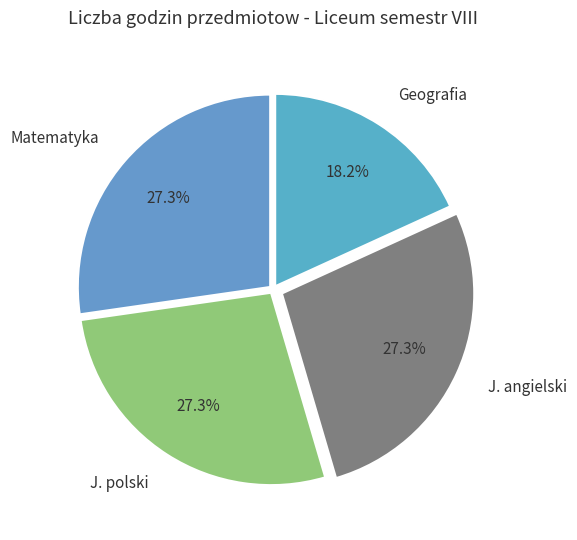

Does J. angielski account for over 50% of the chart?

No